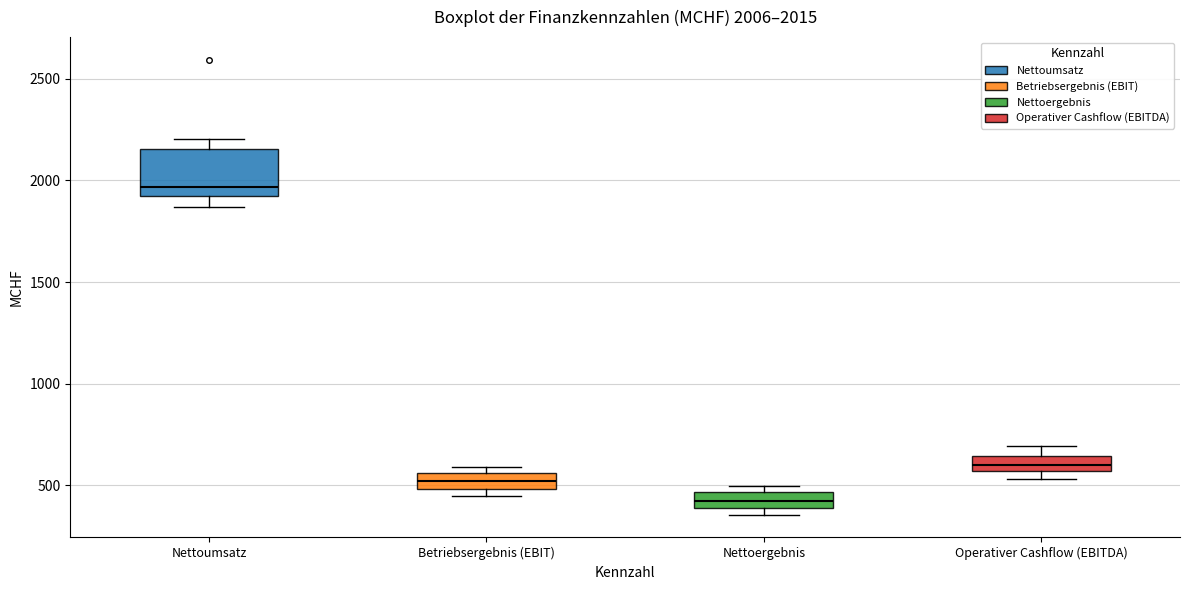

Comparing the boxes themselves (not the whiskers), which one is the tallest?

Nettoumsatz